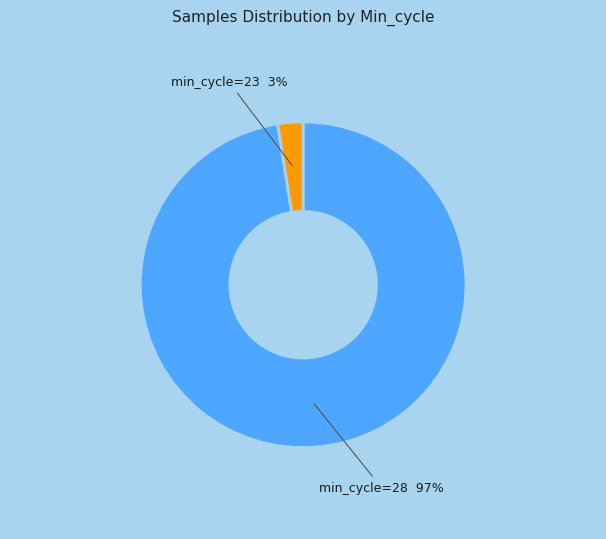

Does any single category account for the majority?

Yes